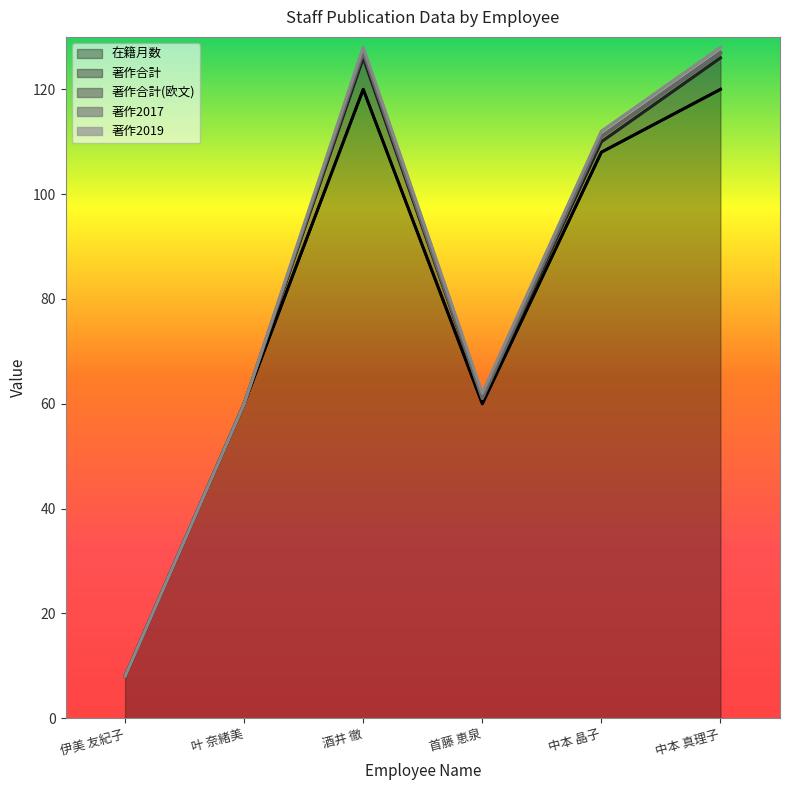

In 著作合計, how many points are higher than both neighbors (excluding endpoints)?

1